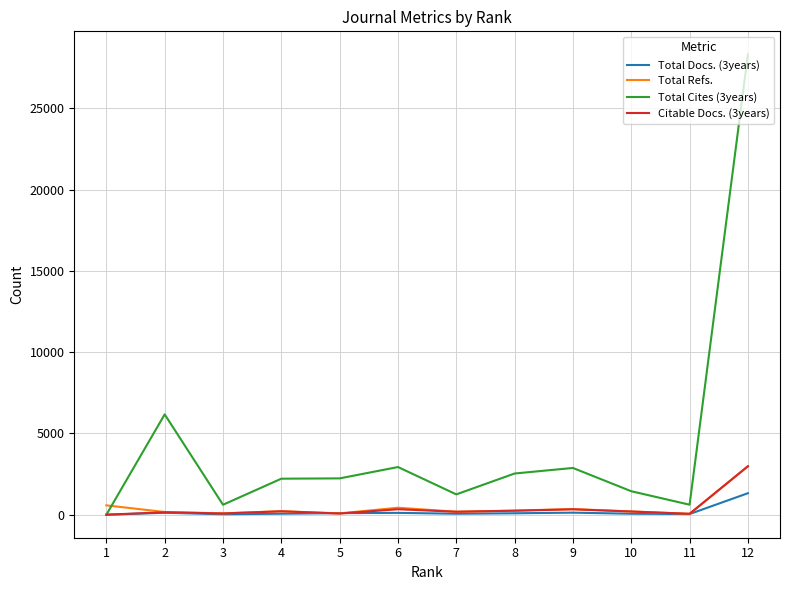

List the series in order of their peak value, highest first.

Total Cites (3years), Total Refs., Citable Docs. (3years), Total Docs. (3years)